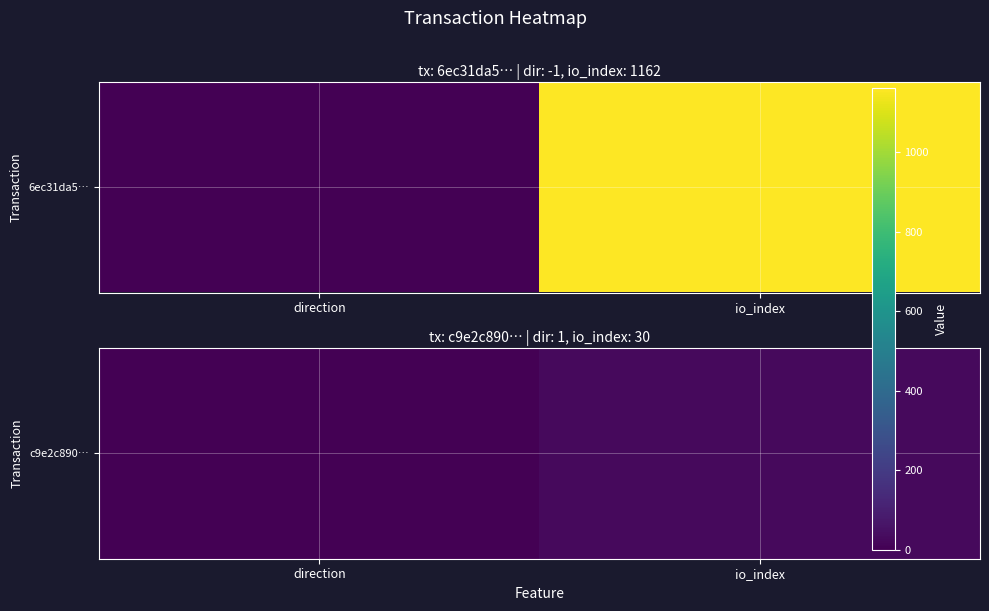

What is the maximum value shown in the chart?

30